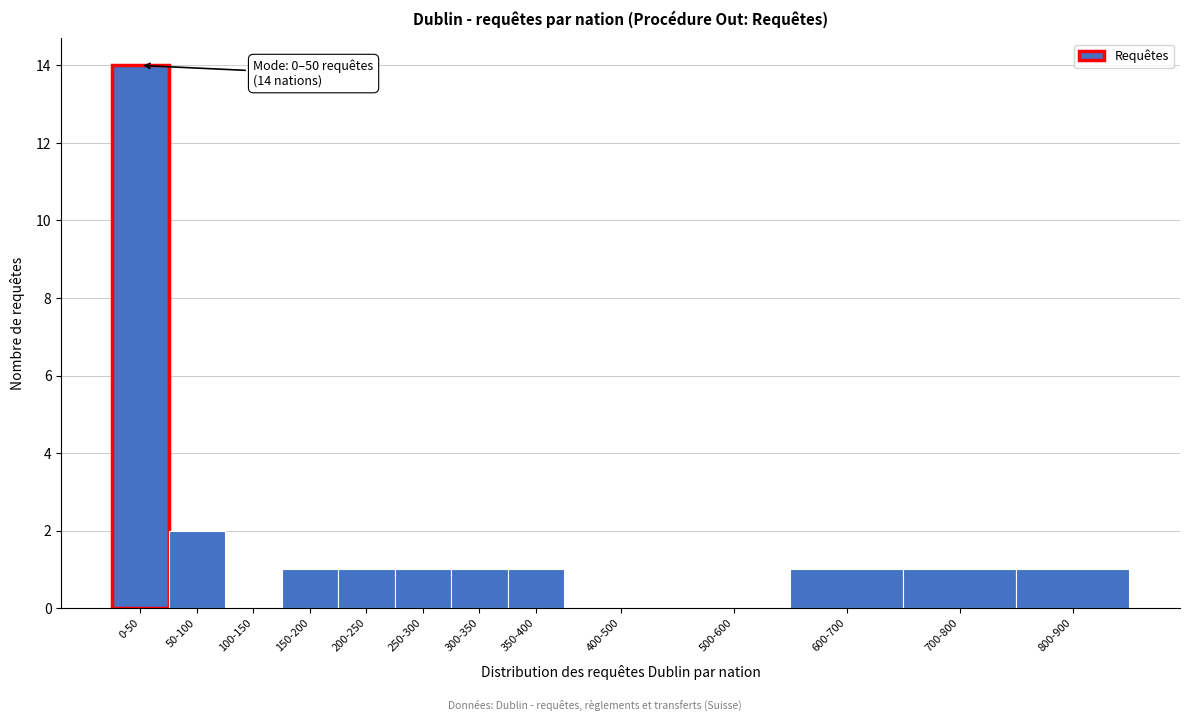

Reading left to right, list all the values displayed in this chart.

0-50=14	50-100=2	100-150=0	150-200=1	200-250=1	250-300=1	300-350=1	350-400=1	400-500=0	500-600=0	600-700=1	700-800=1	800-900=1